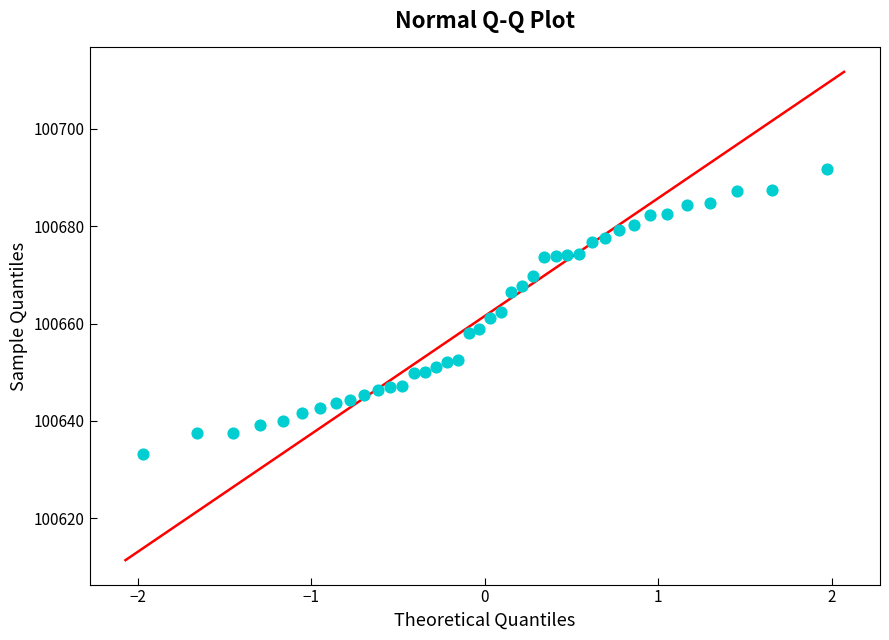

What is the range of Y values (max minus min)?

58.6